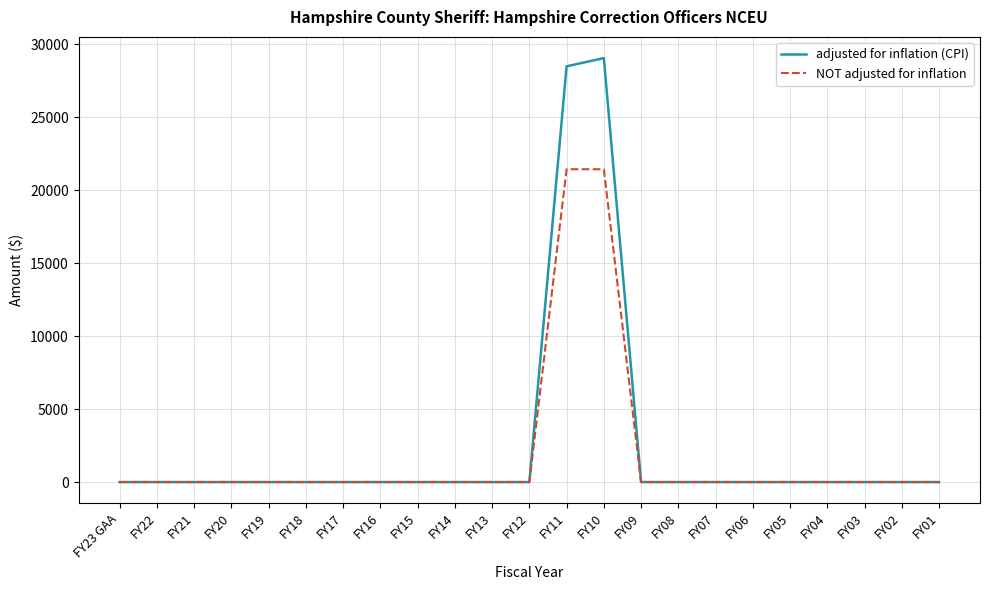

The value of NOT adjusted for inflation at FY05 is -12922. True or false?

False